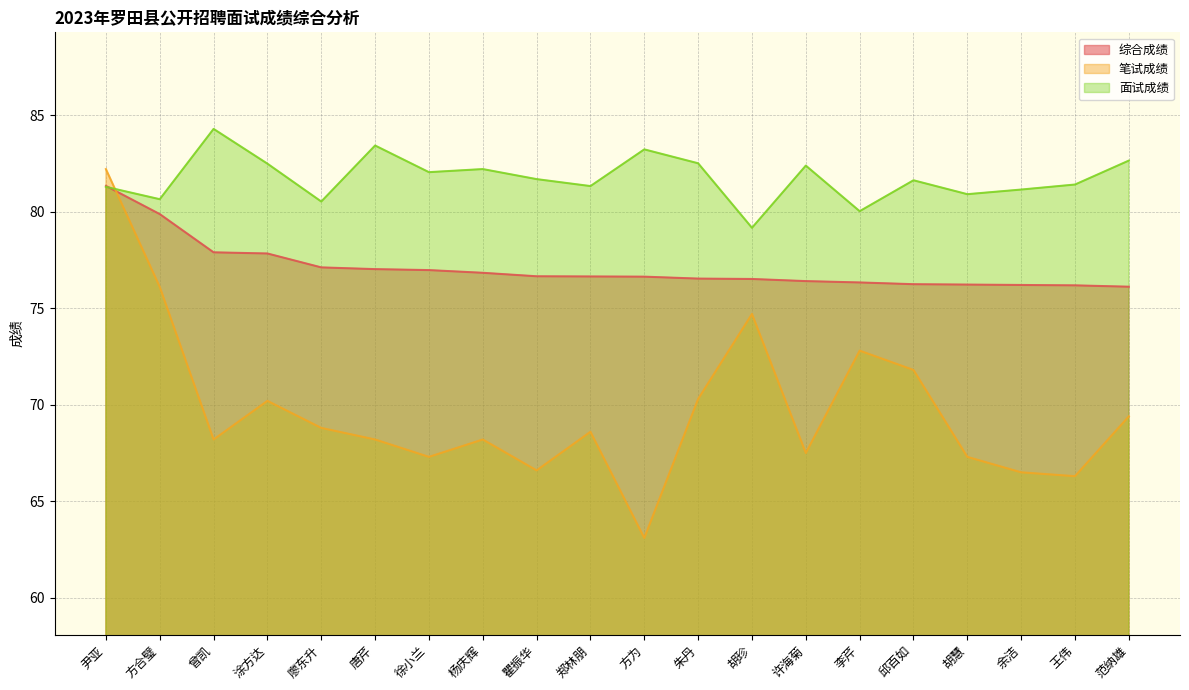

Rank the series by their maximum value, from lowest to highest.

综合成绩, 笔试成绩, 面试成绩